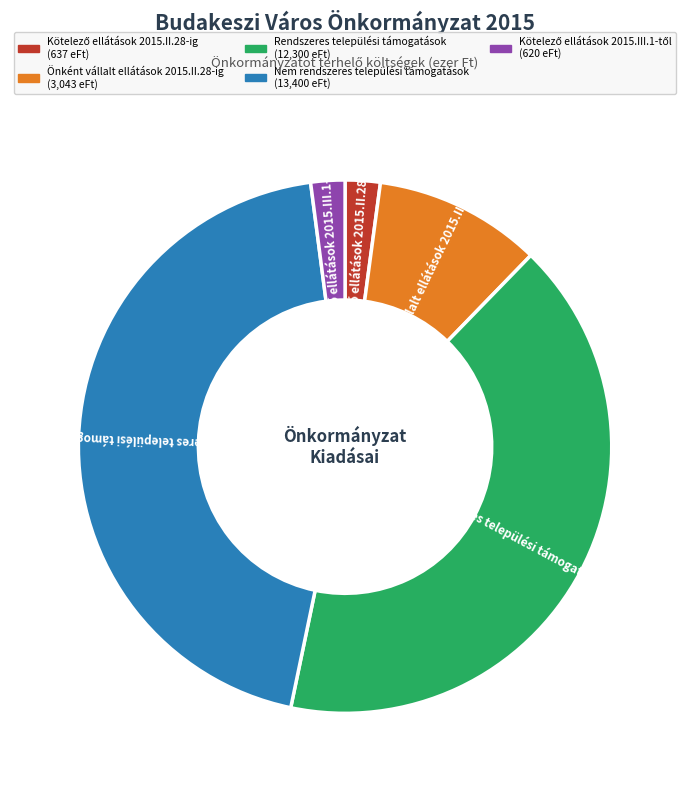

Between Nem rendszeres települési támogatások and Önként vállalt ellátások 2015.II.28-ig, which is larger?

Nem rendszeres települési támogatások